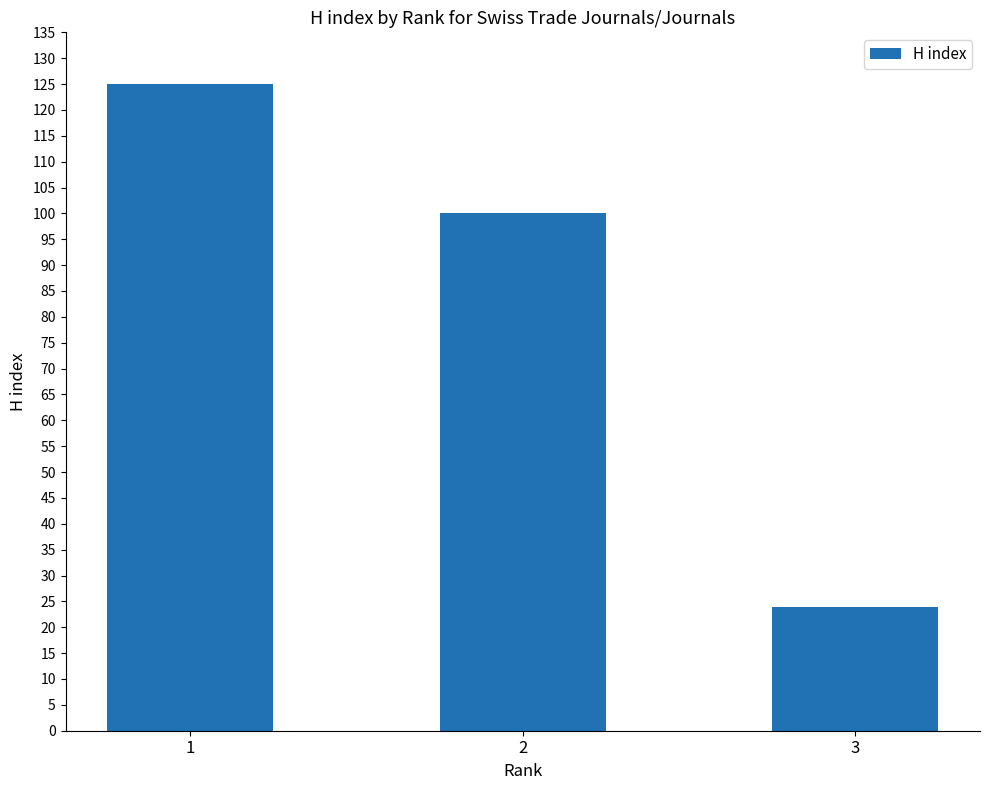

Reading right to left, list all the values displayed in this chart.

24	100	125